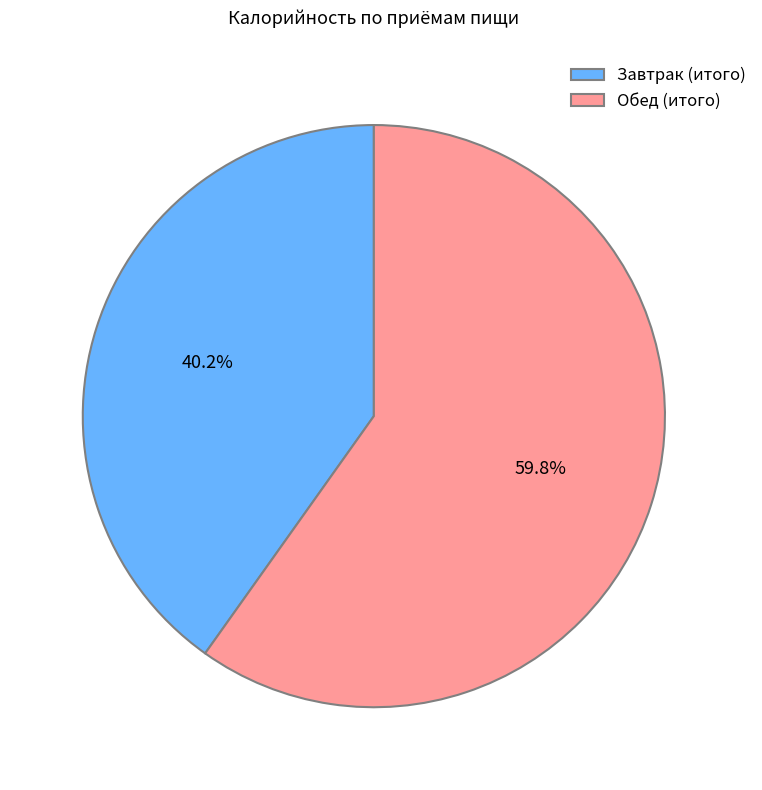

Rank the categories by value from highest to lowest.

Обед (итого), Завтрак (итого)